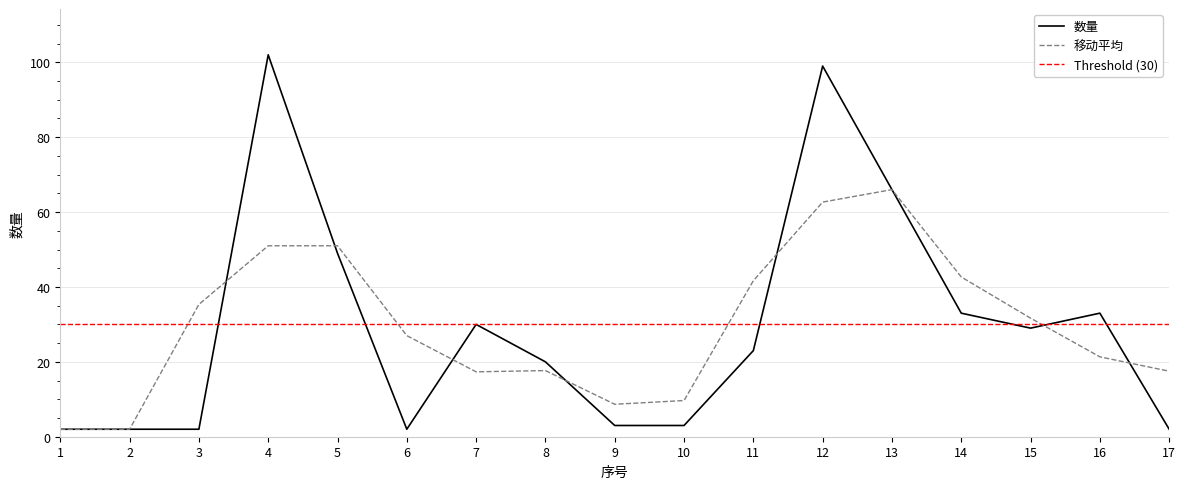

Reading left to right, extract all data points from this chart.

2	2	2	102	49	2	30	20	3	3	23	99	66	33	29	33	2